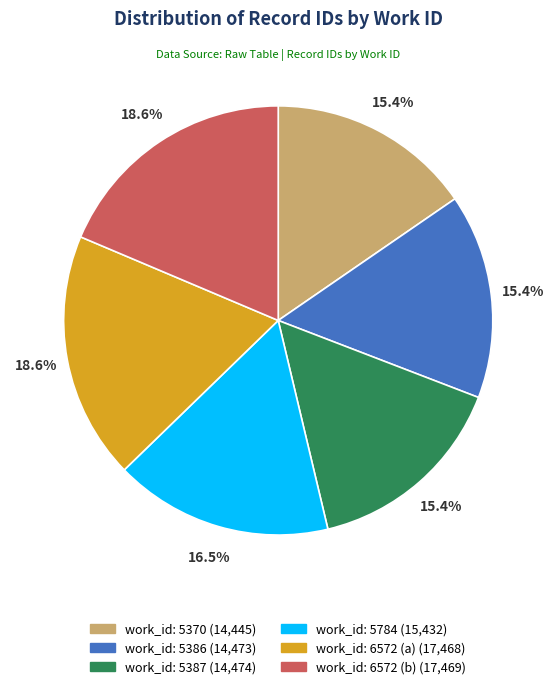

Which has a higher value, work_id: 5784 or work_id: 5387?

work_id: 5784